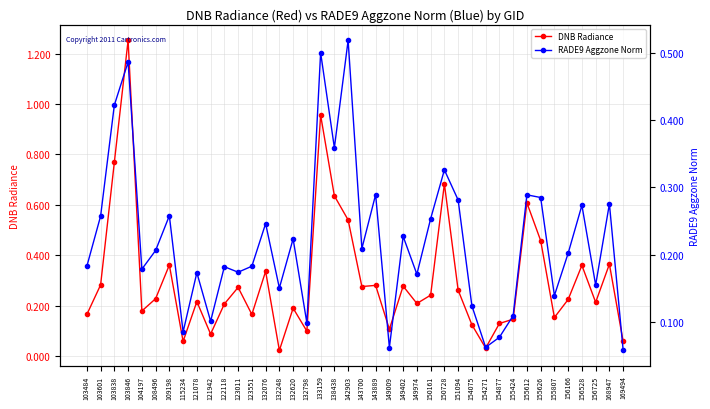

Reading left to right, list all the values displayed in this chart.

DNB Radiance: 103484=0.2	103601=0.3	103838=0.8	103846=1.3	104197=0.2	108496=0.2	109198=0.4	115234=0.1	121078=0.2	121942=0.1	122118=0.2	123011=0.3	123551=0.2	132076=0.3	132248=0.0	132620=0.2	132798=0.1	133159=1.0	138438=0.6	142903=0.5	143700=0.3	143889=0.3	149009=0.1	149402=0.3	149974=0.2	150161=0.2	150728=0.7	151094=0.3	154075=0.1	154271=0.0	154877=0.1	155424=0.1	155612=0.6	155626=0.5	155807=0.2	156166=0.2	156528=0.4	156725=0.2	168947=0.4	169494=0.1
RADE9 Aggzone Norm: 103484=0.2	103601=0.3	103838=0.4	103846=0.5	104197=0.2	108496=0.2	109198=0.3	115234=0.1	121078=0.2	121942=0.1	122118=0.2	123011=0.2	123551=0.2	132076=0.2	132248=0.2	132620=0.2	132798=0.1	133159=0.5	138438=0.4	142903=0.5	143700=0.2	143889=0.3	149009=0.1	149402=0.2	149974=0.2	150161=0.3	150728=0.3	151094=0.3	154075=0.1	154271=0.1	154877=0.1	155424=0.1	155612=0.3	155626=0.3	155807=0.1	156166=0.2	156528=0.3	156725=0.2	168947=0.3	169494=0.1